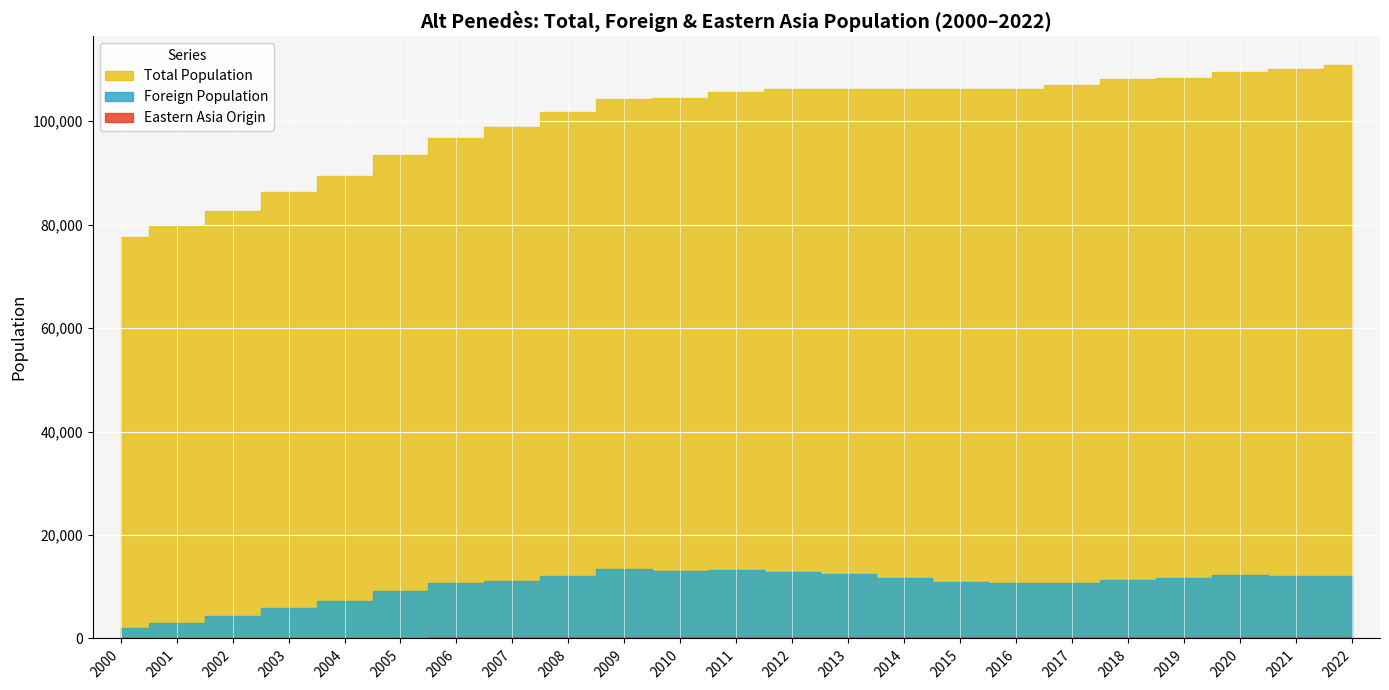

Reading right to left, transcribe all the data shown in this chart.

Total Population: 2022=110929	2021=110172	2020=109606	2019=108411	2018=108122	2017=106930	2016=106275	2015=106168	2014=106262	2013=106242	2012=106252	2011=105670	2010=104589	2009=104353	2008=101758	2007=98856	2006=96779	2005=93408	2004=89444	2003=86306	2002=82678	2001=79712	2000=77622
Foreign Population: 2022=11998	2021=12046	2020=12337	2019=11669	2018=11304	2017=10738	2016=10699	2015=10882	2014=11741	2013=12437	2012=12939	2011=13140	2010=13011	2009=13411	2008=12167	2007=11122	2006=10736	2005=9132	2004=7188	2003=5937	2002=4311	2001=3057	2000=1962
Eastern Asia Origin: 2022=309	2021=313	2020=310	2019=300	2018=292	2017=262	2016=245	2015=236	2014=248	2013=262	2012=263	2011=249	2010=218	2009=262	2008=225	2007=242	2006=253	2005=168	2004=121	2003=88	2002=64	2001=49	2000=33